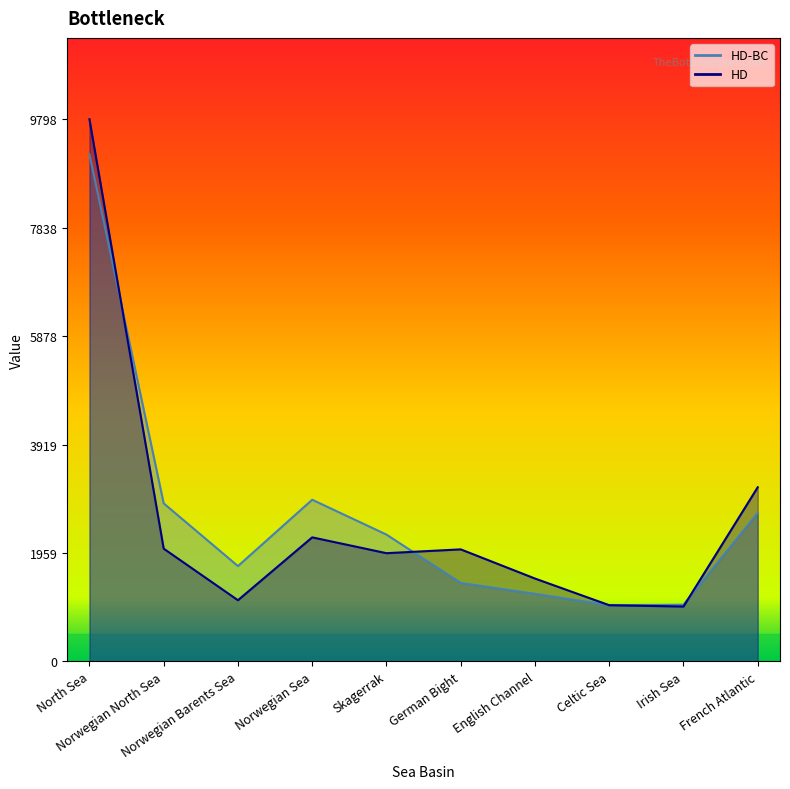

What is the difference between the maximum and second lowest values in the HD series?

8782